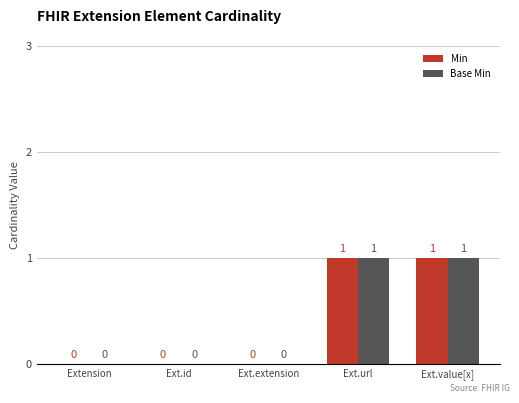

Reading left to right, list all the values displayed in this chart.

Min: Extension=0	Ext.id=0	Ext.extension=0	Ext.url=1	Ext.value[x]=1
Base Min: Extension=0	Ext.id=0	Ext.extension=0	Ext.url=1	Ext.value[x]=1